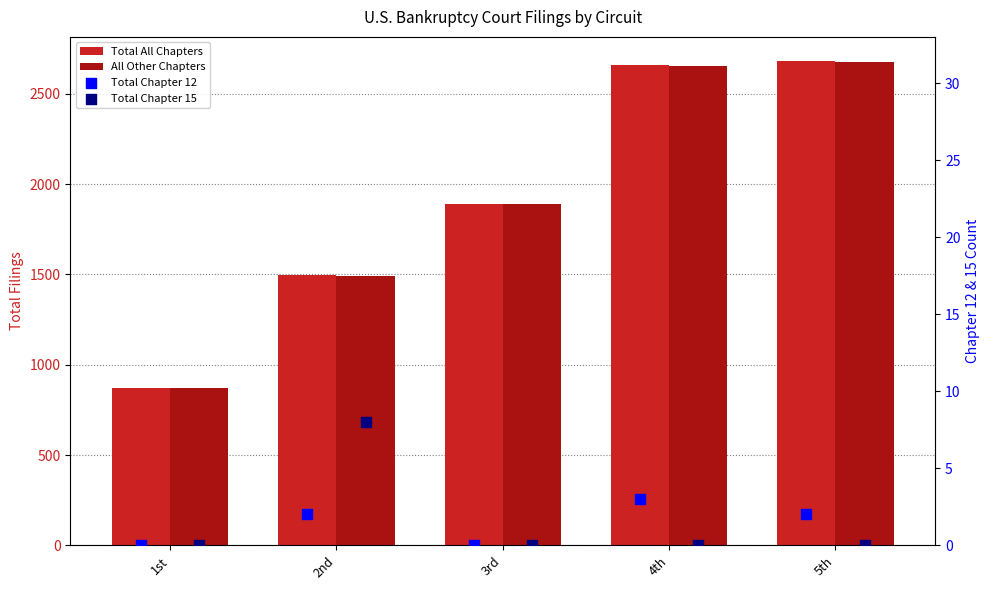

Which series reaches the minimum Y coordinate?

Total Chapter 12